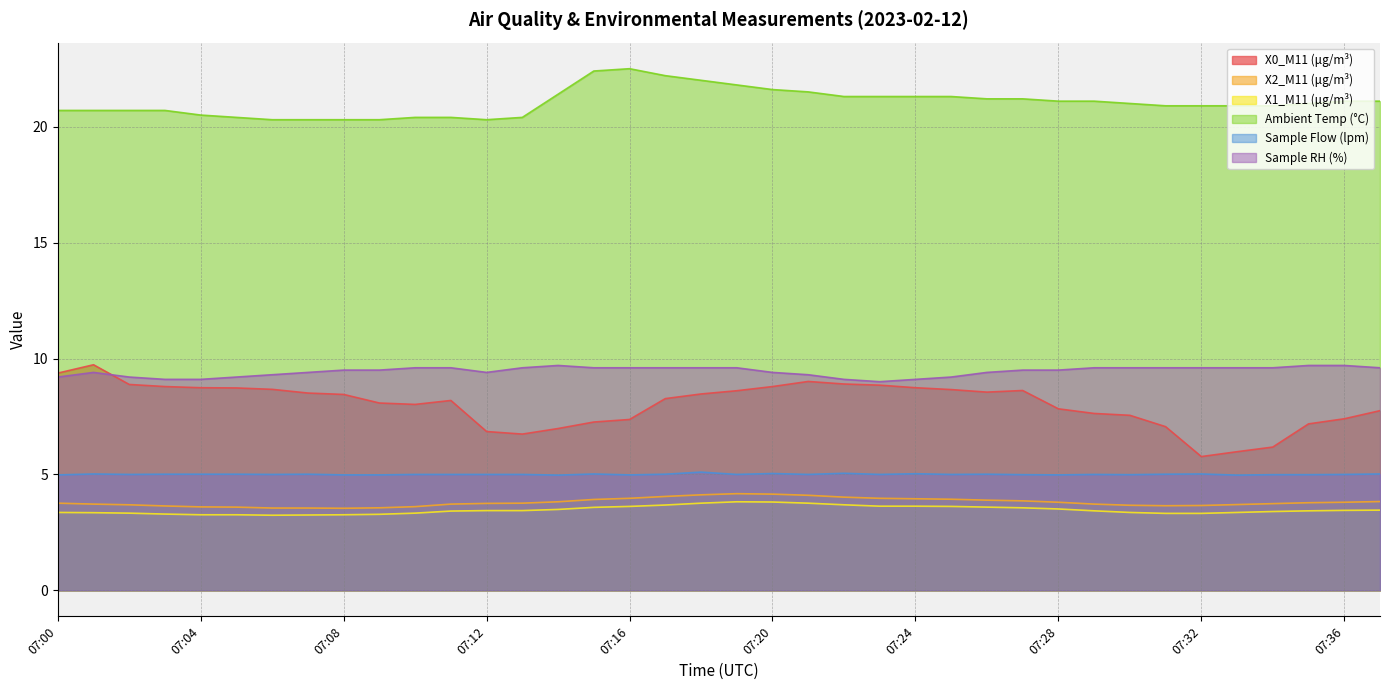

Which has a higher value, 07:05 or 07:08?

07:05